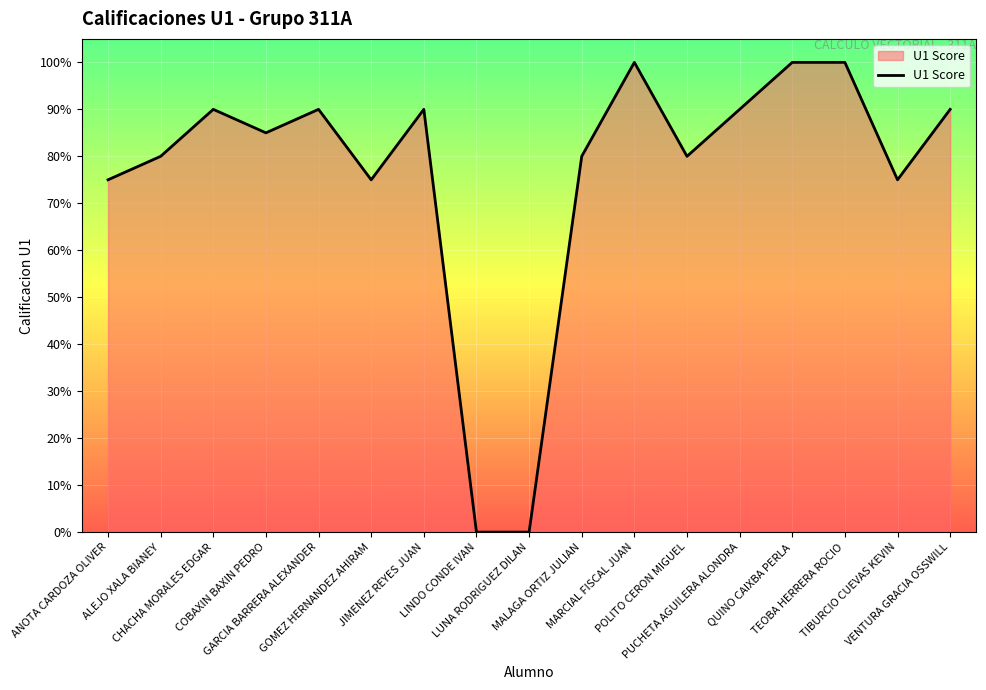

What is the sum of the values at CHACHA MORALES EDGAR and LINDO CONDE IVAN?

90